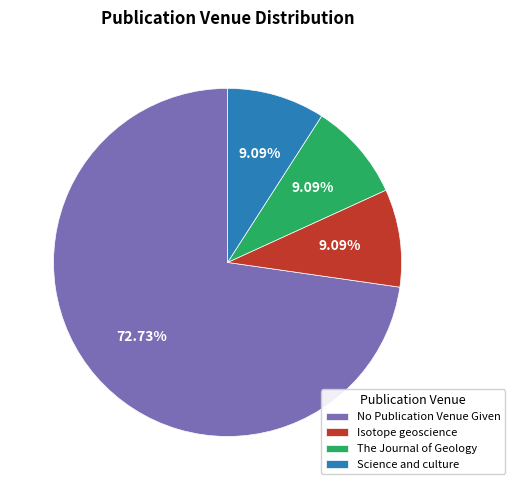

Do Science and culture and Isotope geoscience together represent more than half of the pie?

No